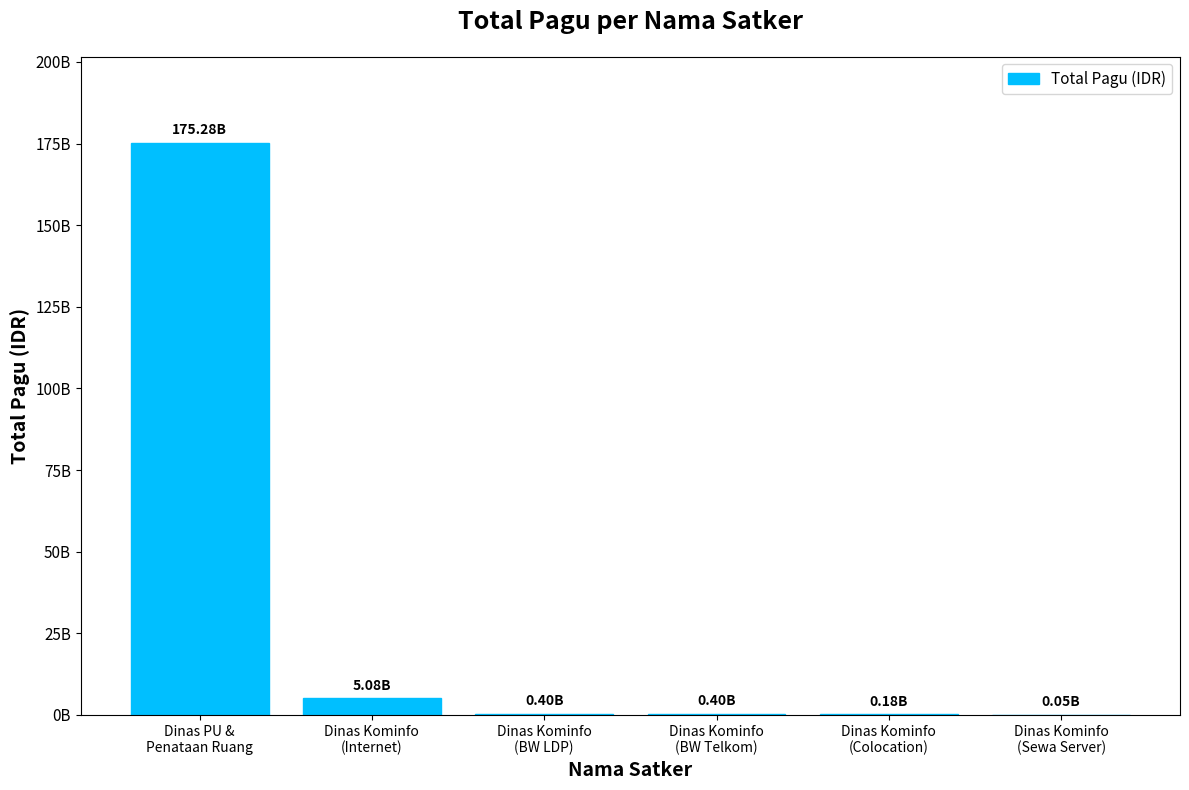

Reading left to right, list all the values displayed in this chart.

Dinas PU &
Penataan Ruang=175283484000	Dinas Kominfo
(Internet)=5078314800	Dinas Kominfo
(BW LDP)=402000000	Dinas Kominfo
(BW Telkom)=400999500	Dinas Kominfo
(Colocation)=179820000	Dinas Kominfo
(Sewa Server)=53280000